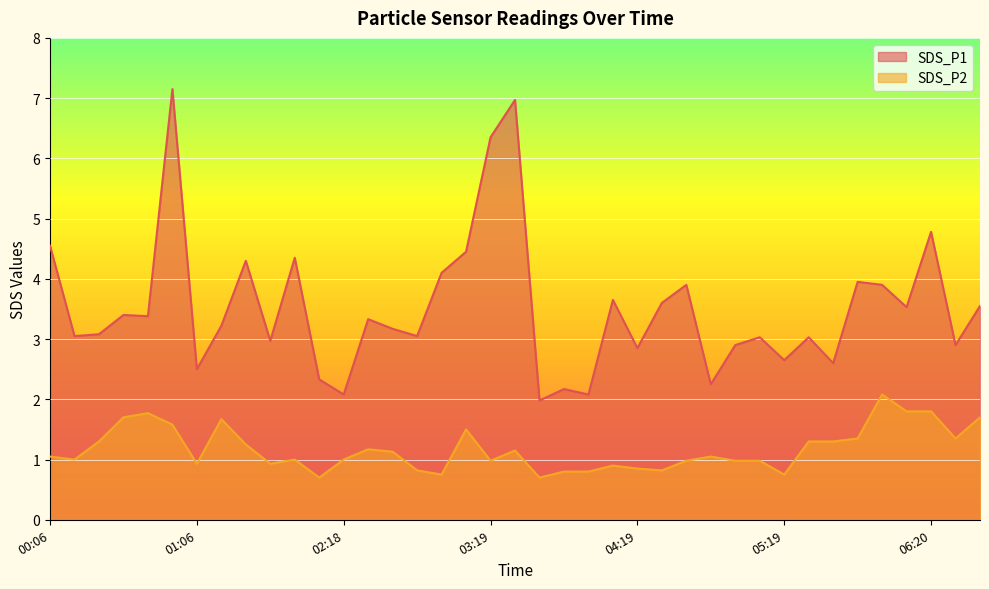

What is the difference between the maximum and minimum values in the SDS_P1 series?

5.2